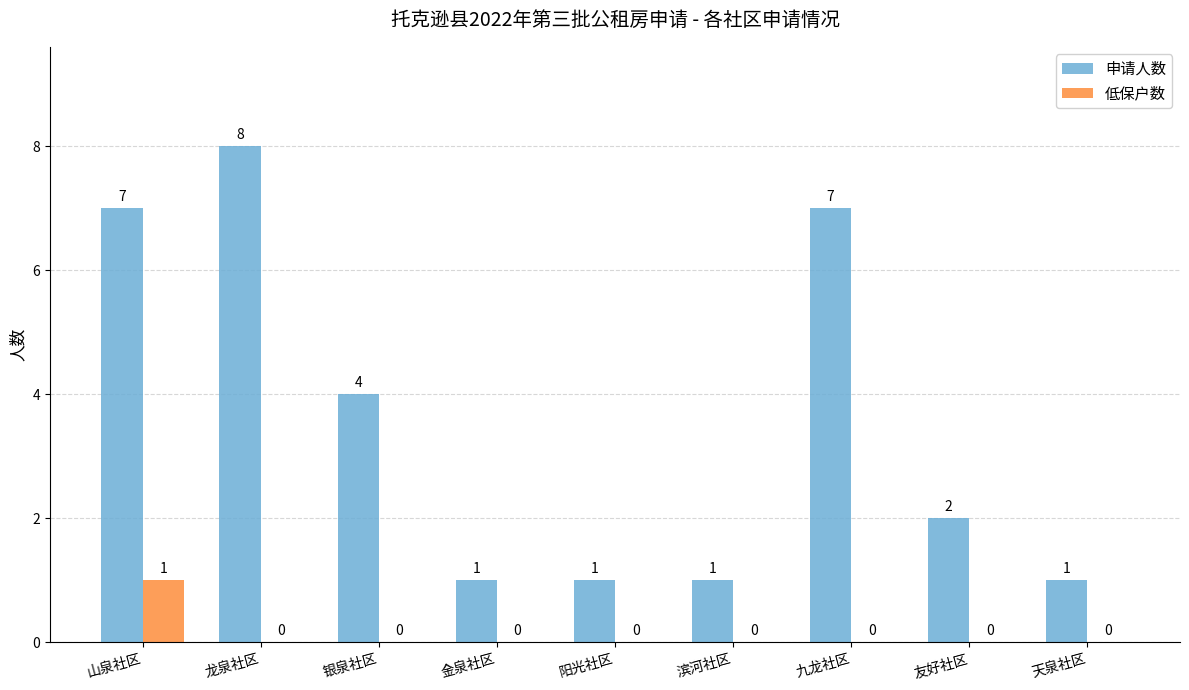

The value of 申请人数 at 山泉社区 is 10. True or false?

False